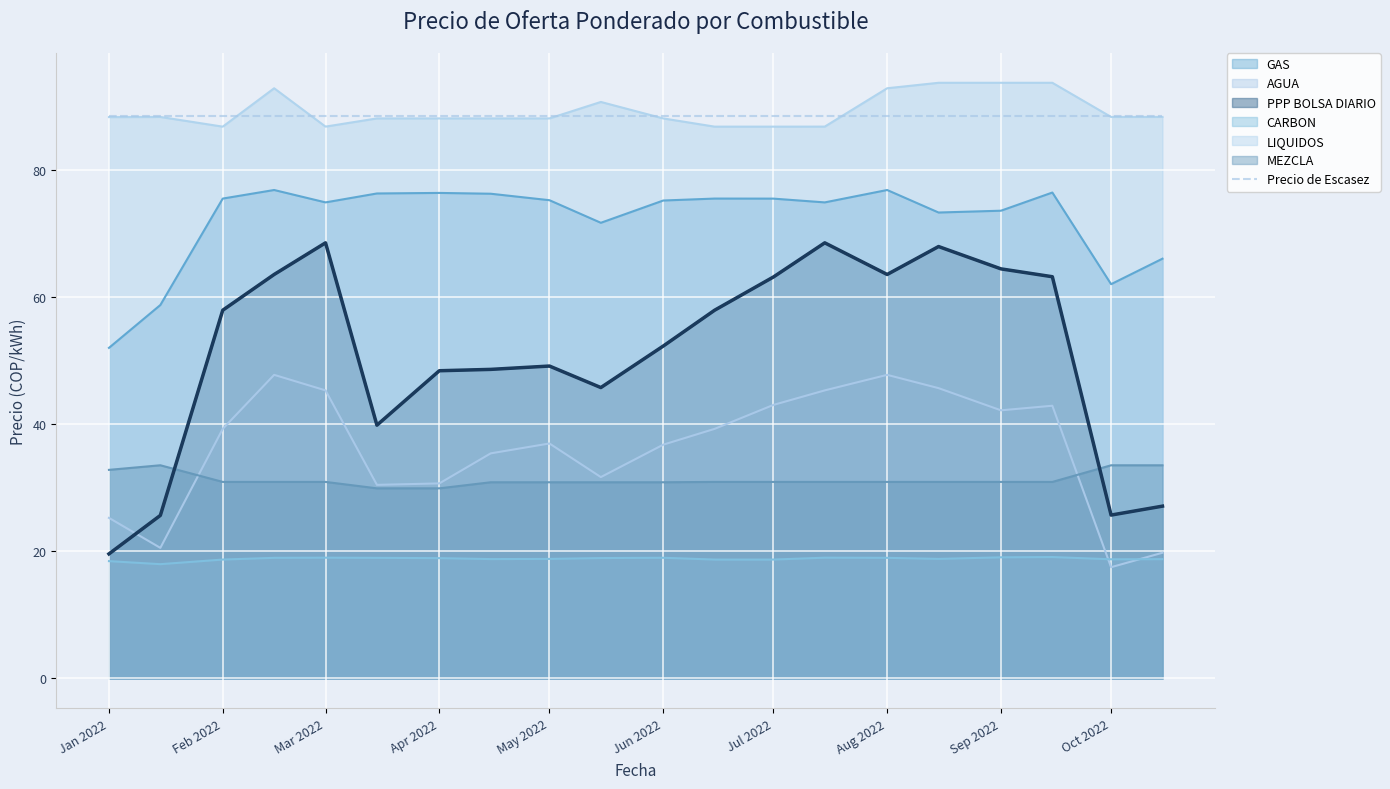

What is the difference between the highest and lowest values at Jul 2022?

69.9